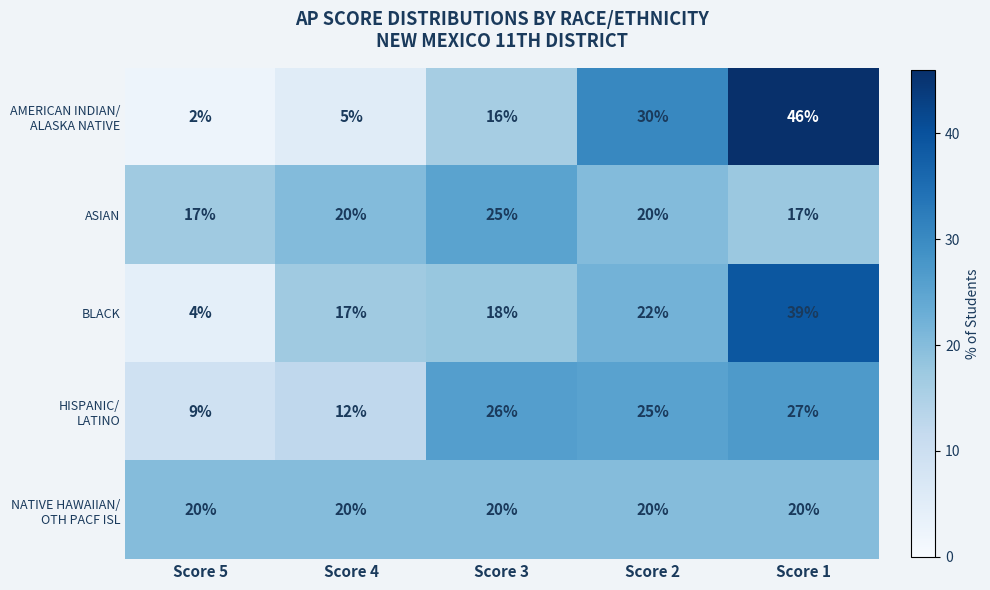

At which category is the sum across all series the highest?

Score 1